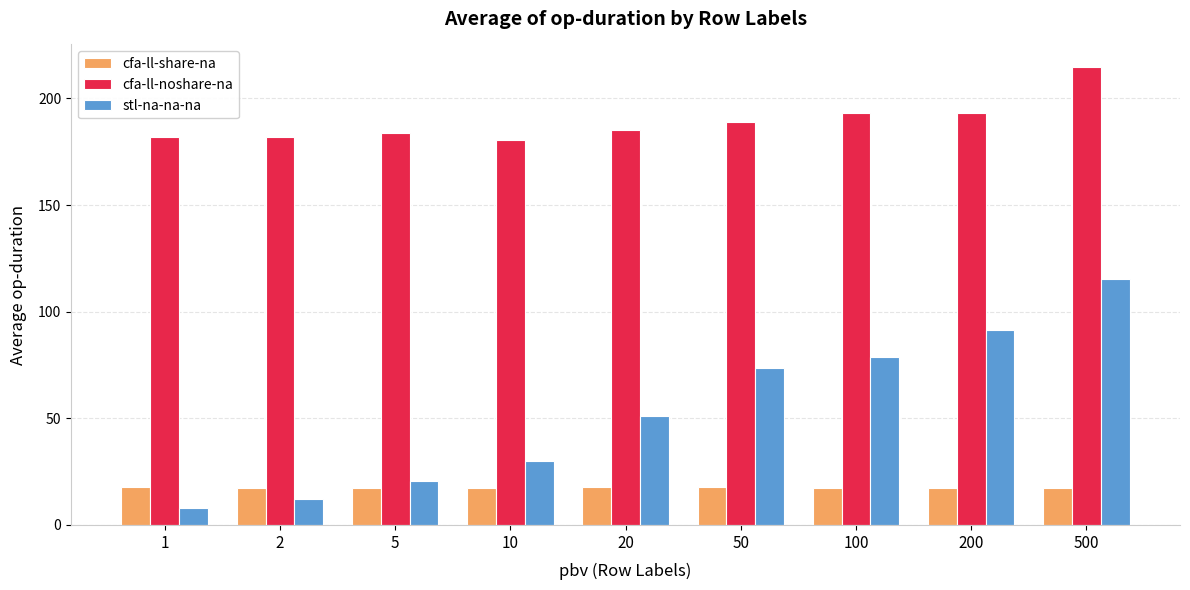

What is the smallest value displayed?

7.9